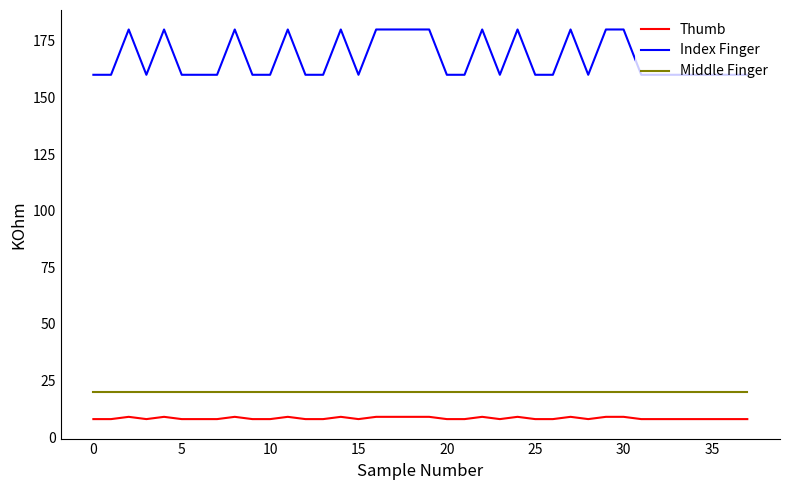

Which series has the widest spread of values?

Index Finger